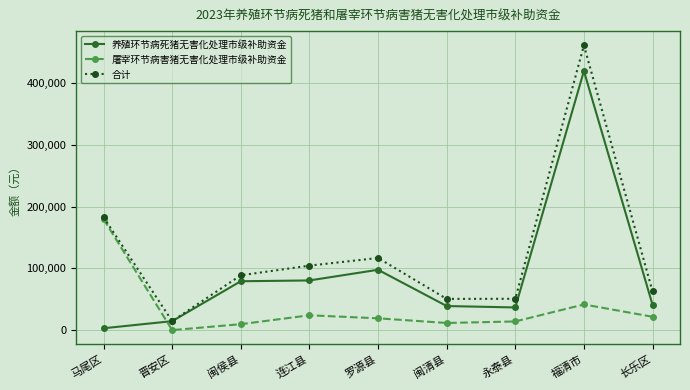

Which series changed the most between 罗源县 and 闽清县?

合计